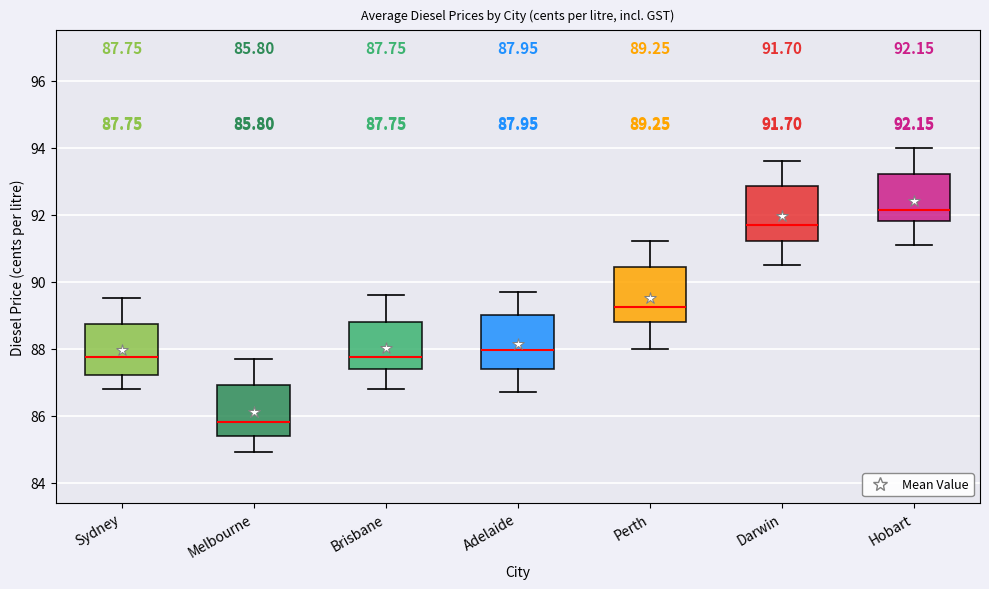

Which box's median line is the highest?

Hobart